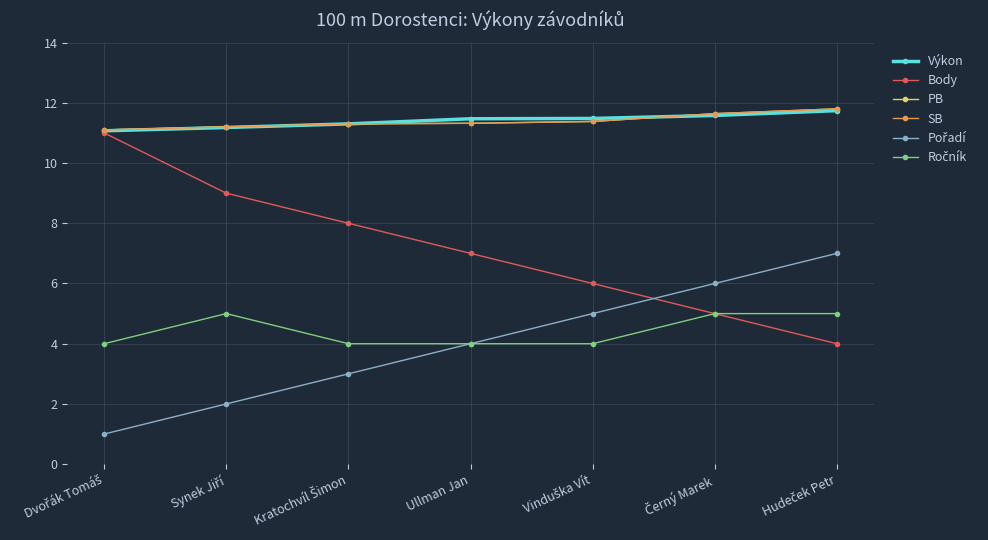

Is this an area chart (filled region under the line)?

No